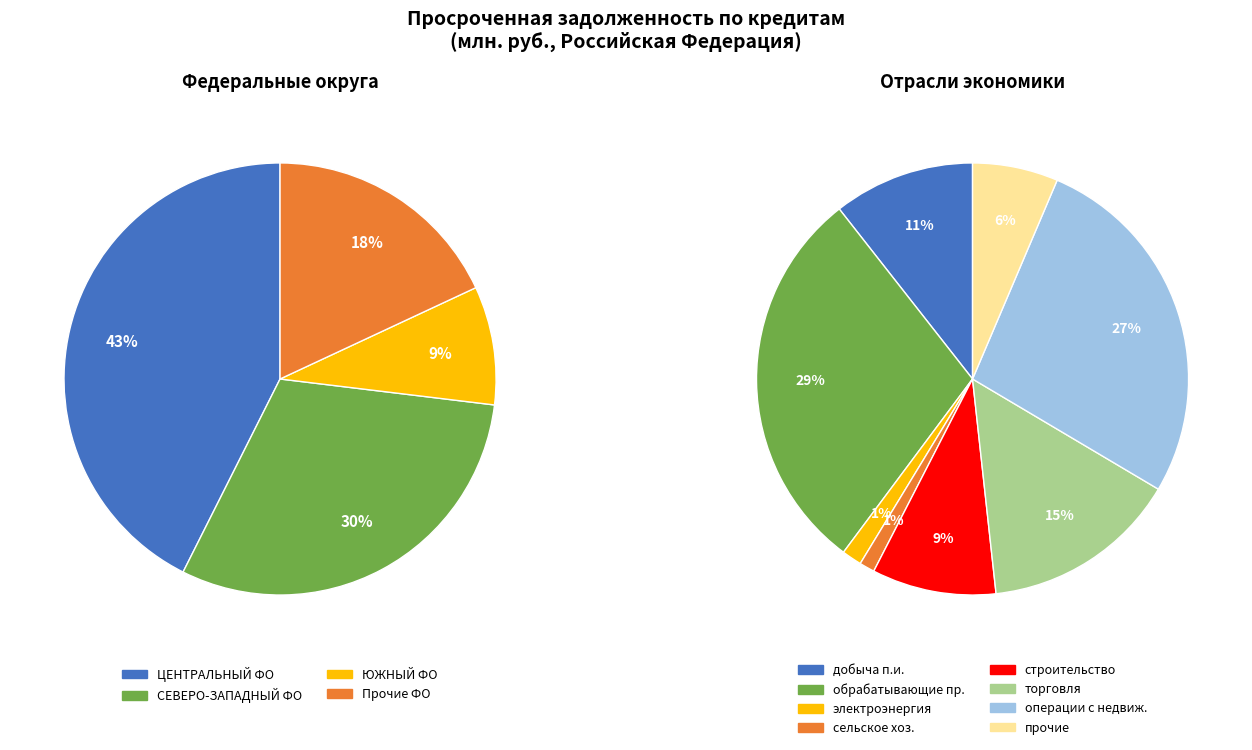

To the nearest percent, what is the difference between the largest and smallest slice percentages?

41%